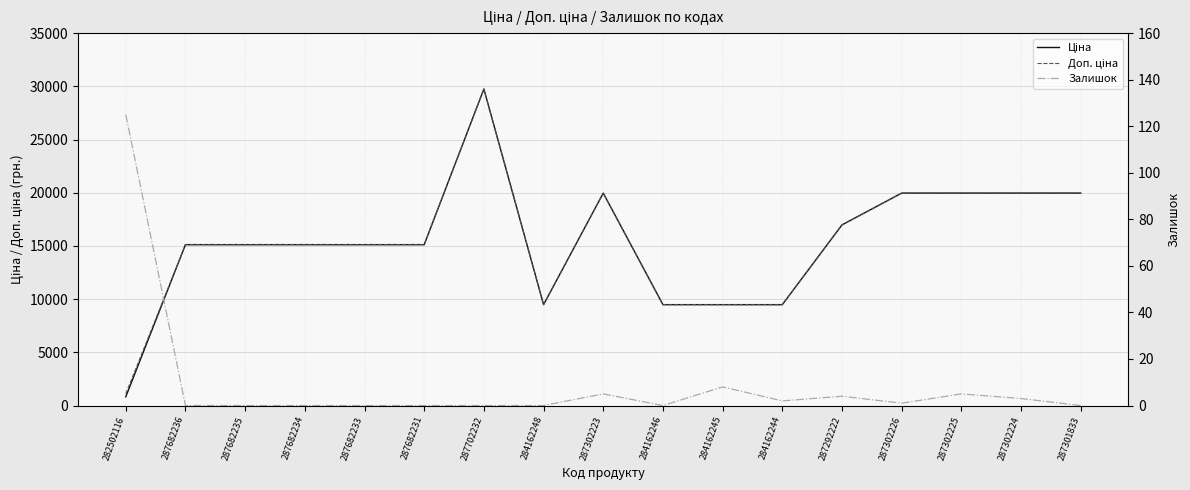

What is the sum of the Доп. ціна values at 287302226 and 282502116?

21073.3